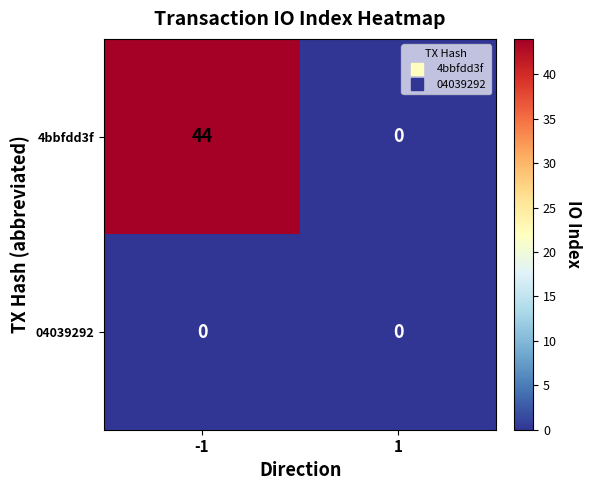

Reading left to right, extract all data points from this chart.

4bbfdd3f: -1=44	1=0
04039292: -1=0	1=0